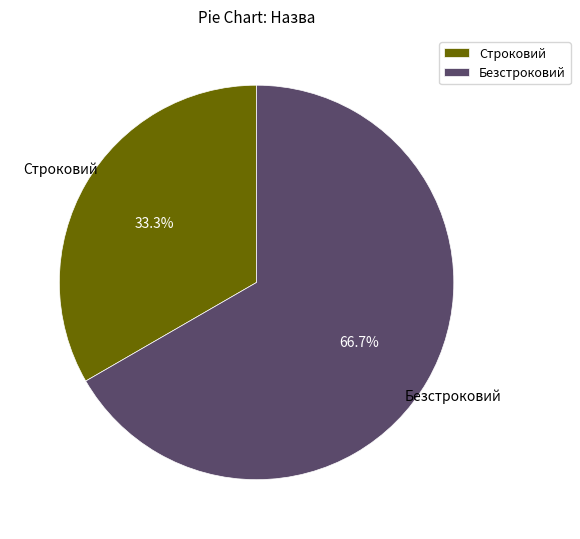

Rank the categories by value from highest to lowest.

Безстроковий, Строковий